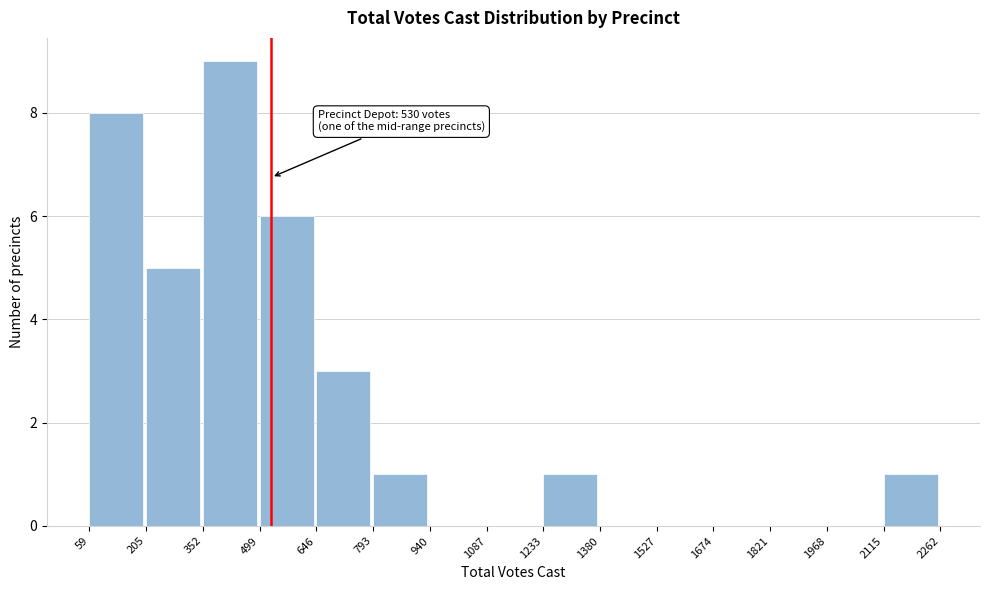

Over which range of the x-axis is the bar tallest?

352 to 499